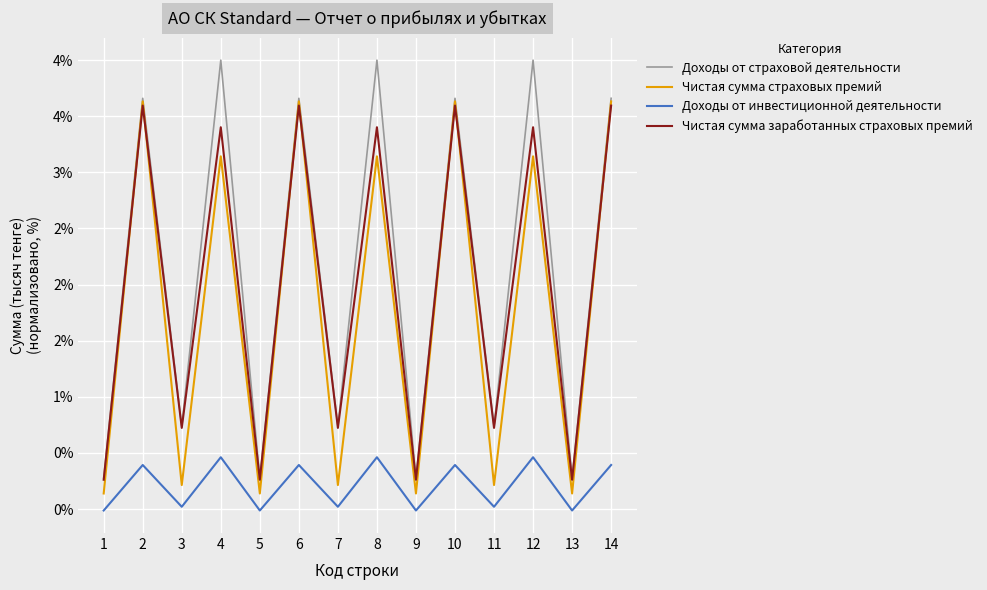

Reading left to right, list all the values displayed in this chart.

Доходы от страховой деятельности: 1=0.3	2=3.7	3=0.7	4=4.0	5=0.3	6=3.7	7=0.7	8=4.0	9=0.3	10=3.7	11=0.7	12=4.0	13=0.3	14=3.7
Чистая сумма страховых премий: 1=0.1	2=3.6	3=0.2	4=3.1	5=0.1	6=3.6	7=0.2	8=3.1	9=0.1	10=3.6	11=0.2	12=3.1	13=0.1	14=3.6
Доходы от инвестиционной деятельности: 1=-0.0	2=0.4	3=0.0	4=0.5	5=-0.0	6=0.4	7=0.0	8=0.5	9=-0.0	10=0.4	11=0.0	12=0.5	13=-0.0	14=0.4
Чистая сумма заработанных страховых премий: 1=0.3	2=3.6	3=0.7	4=3.4	5=0.3	6=3.6	7=0.7	8=3.4	9=0.3	10=3.6	11=0.7	12=3.4	13=0.3	14=3.6